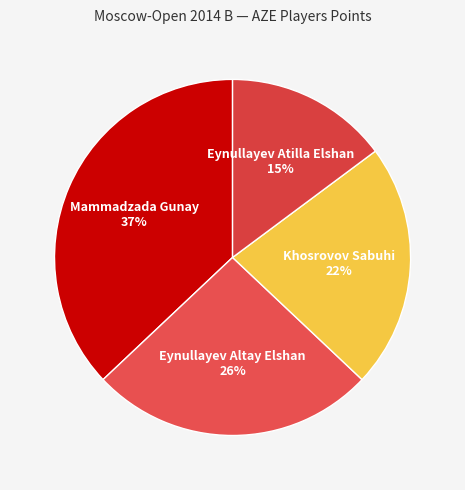

How many segments does this pie chart have?

4